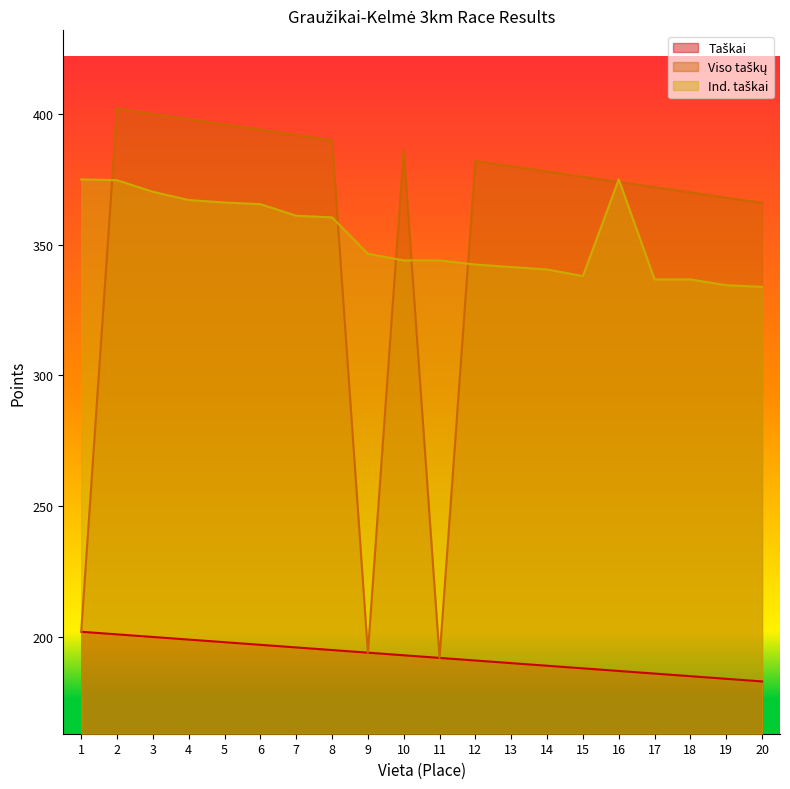

Does the chart have visible grid lines?

No